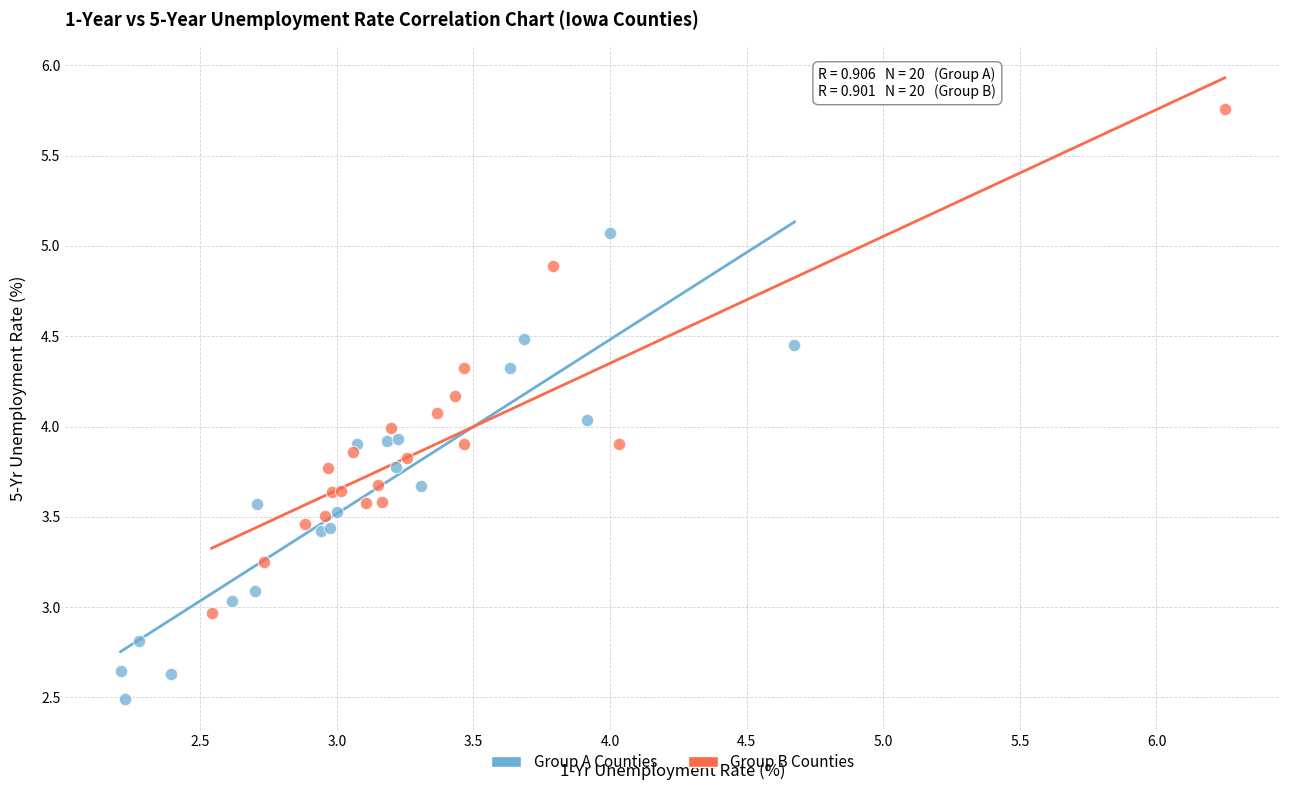

Which series reaches the maximum Y coordinate?

Group B Counties